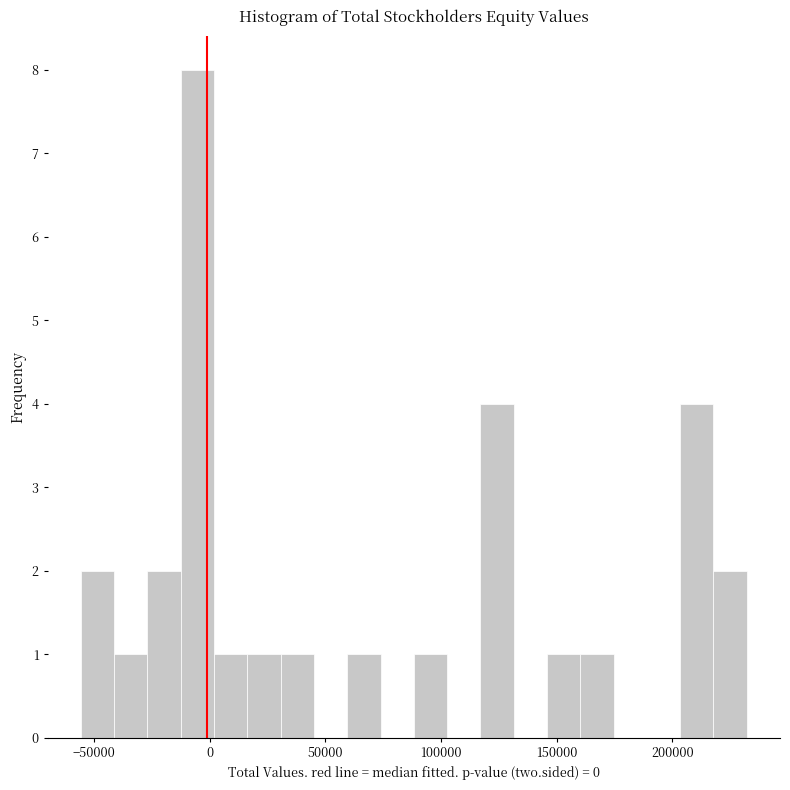

Read against the x-axis, roughly where is the centre of the tallest bar?

-5000